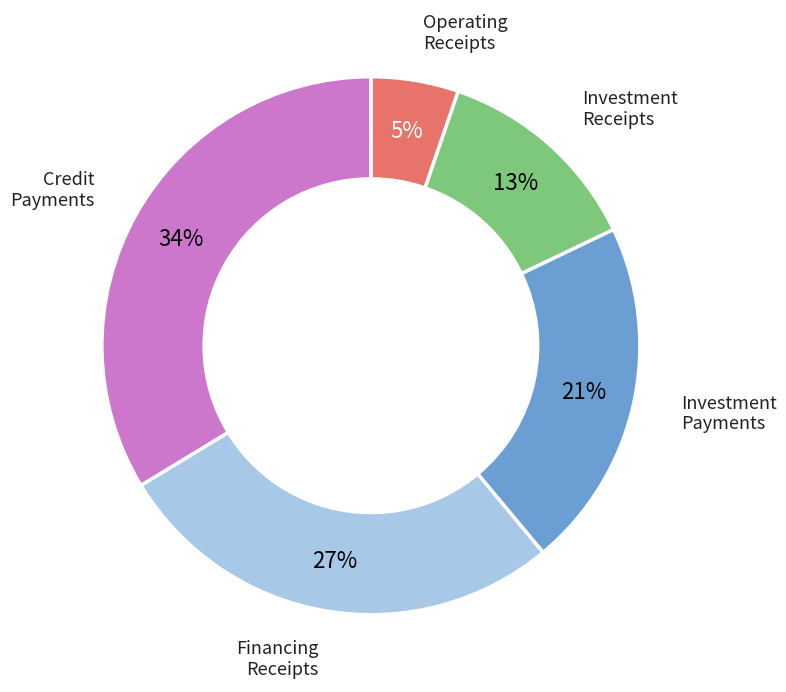

Count the number of slices in the pie.

5